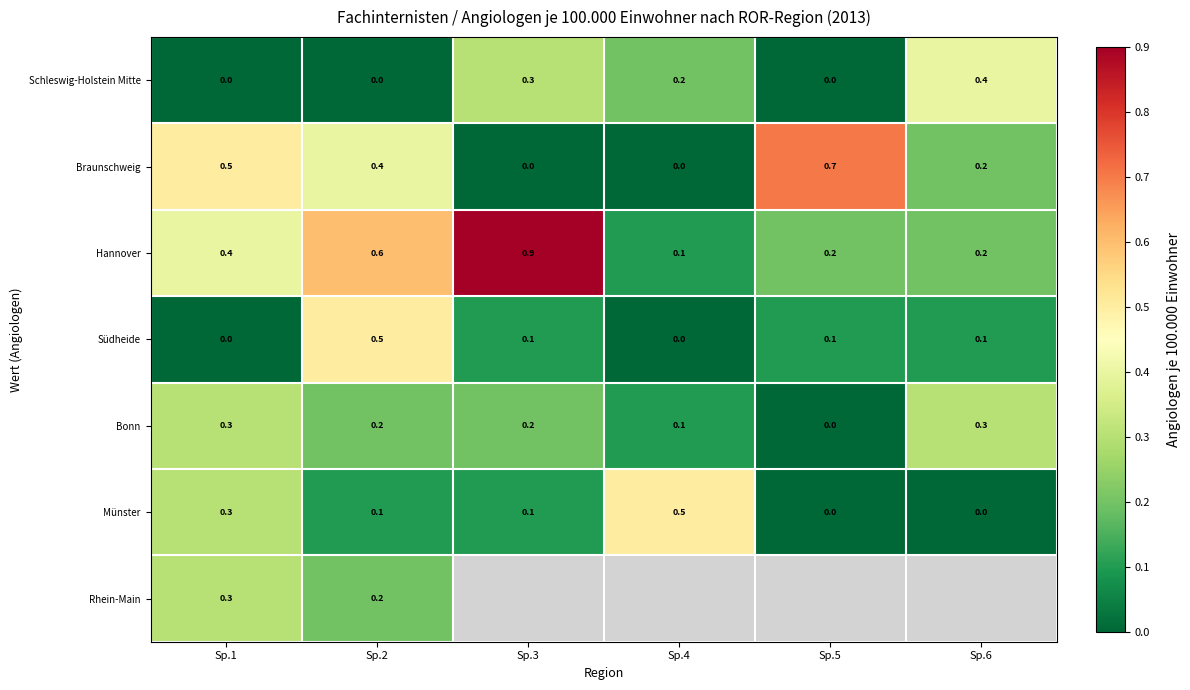

Count the Südheide values in the range 0 to 1.

6